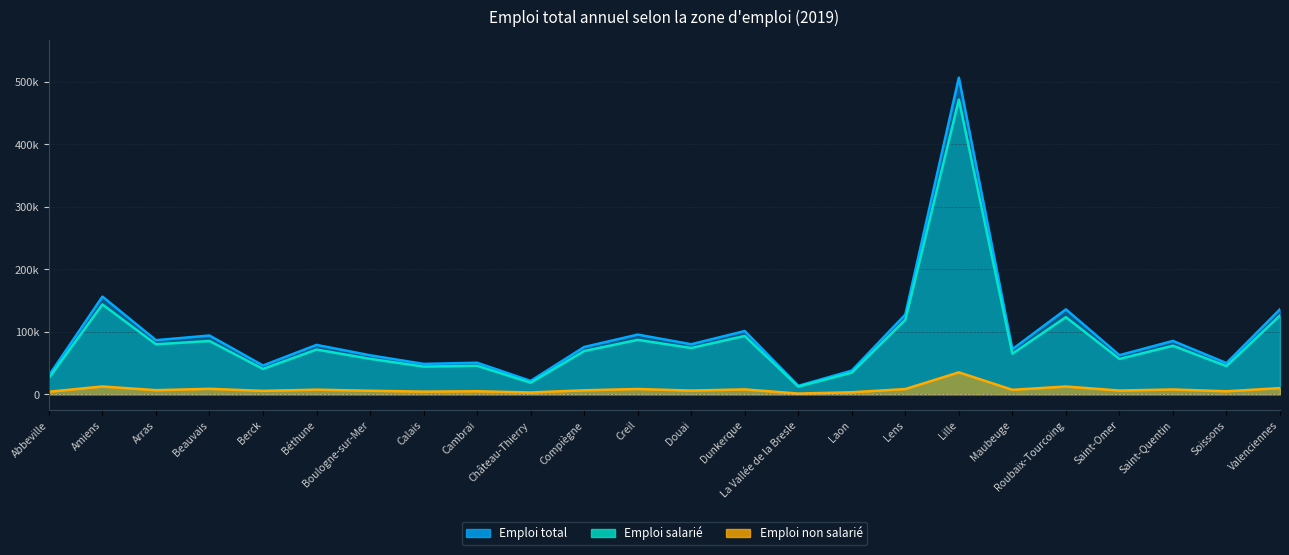

At which category is the sum across all series the highest?

Lille